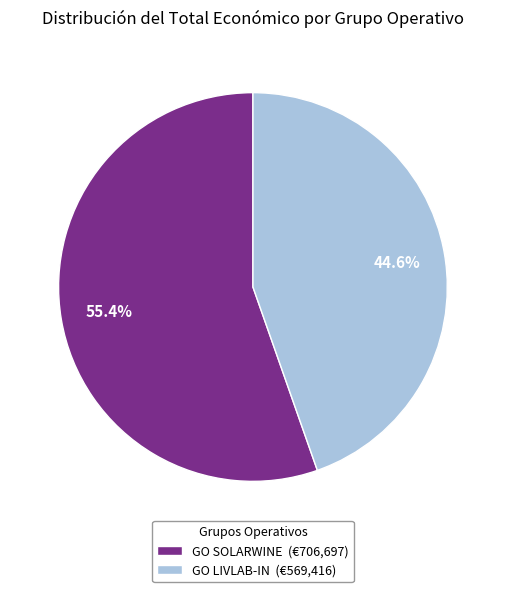

Does GO SOLARWINE account for over 50% of the chart?

Yes